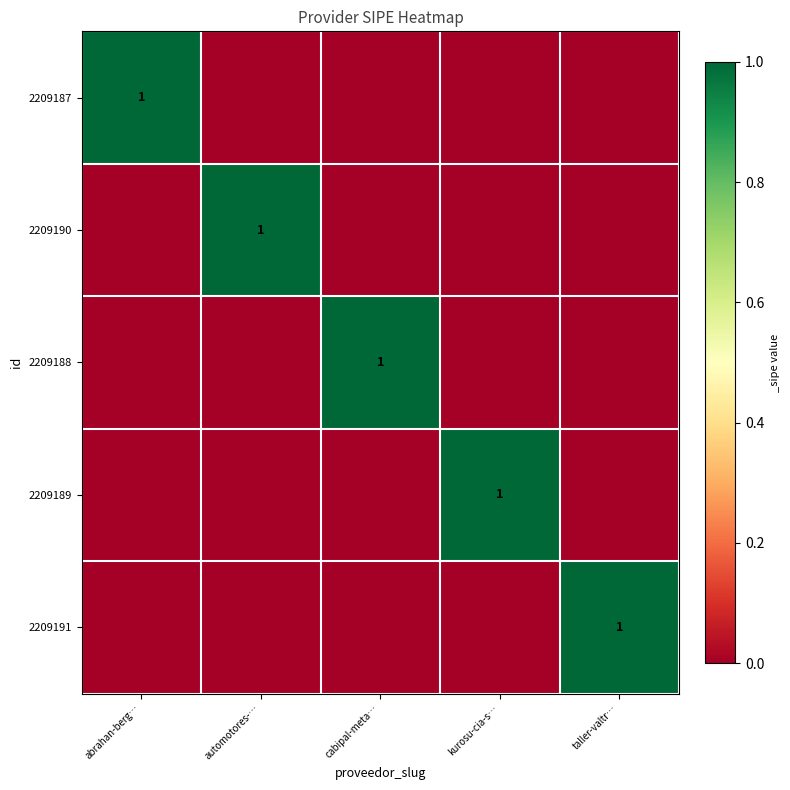

Which has a higher value, kurosu-cia-s… or taller-valtr…?

kurosu-cia-s…